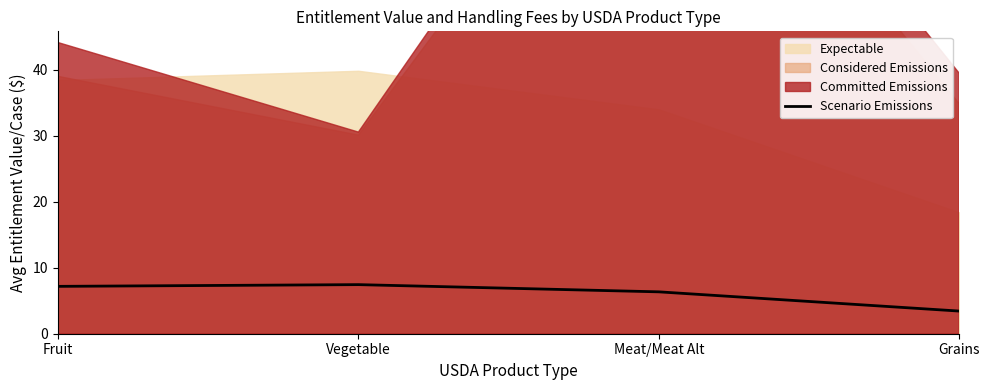

The Scenario Emissions series shows 6.3 at Meat/Meat Alt. True or false?

True